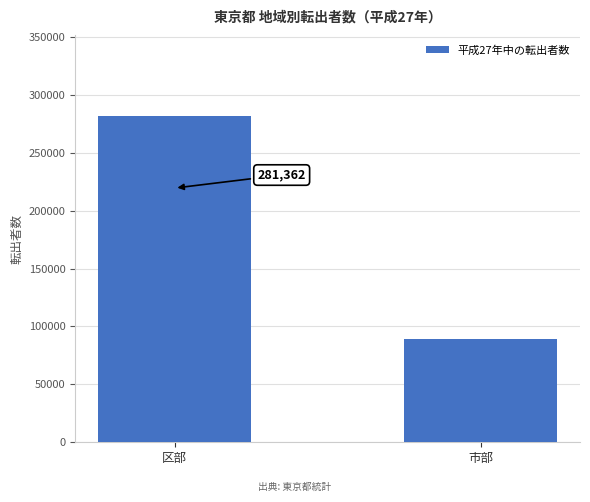

Reading left to right, what are all the values shown in this chart?

281362	88822